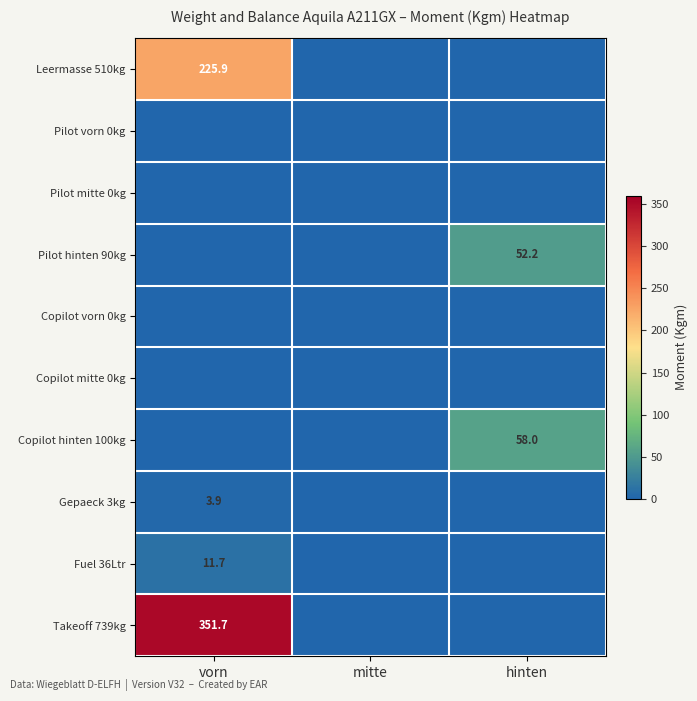

Rank the series by their maximum value, from highest to lowest.

Takeoff 739kg, Leermasse 510kg, Copilot hinten 100kg, Pilot hinten 90kg, Fuel 36Ltr, Gepaeck 3kg, Pilot vorn 0kg, Pilot mitte 0kg, Copilot vorn 0kg, Copilot mitte 0kg